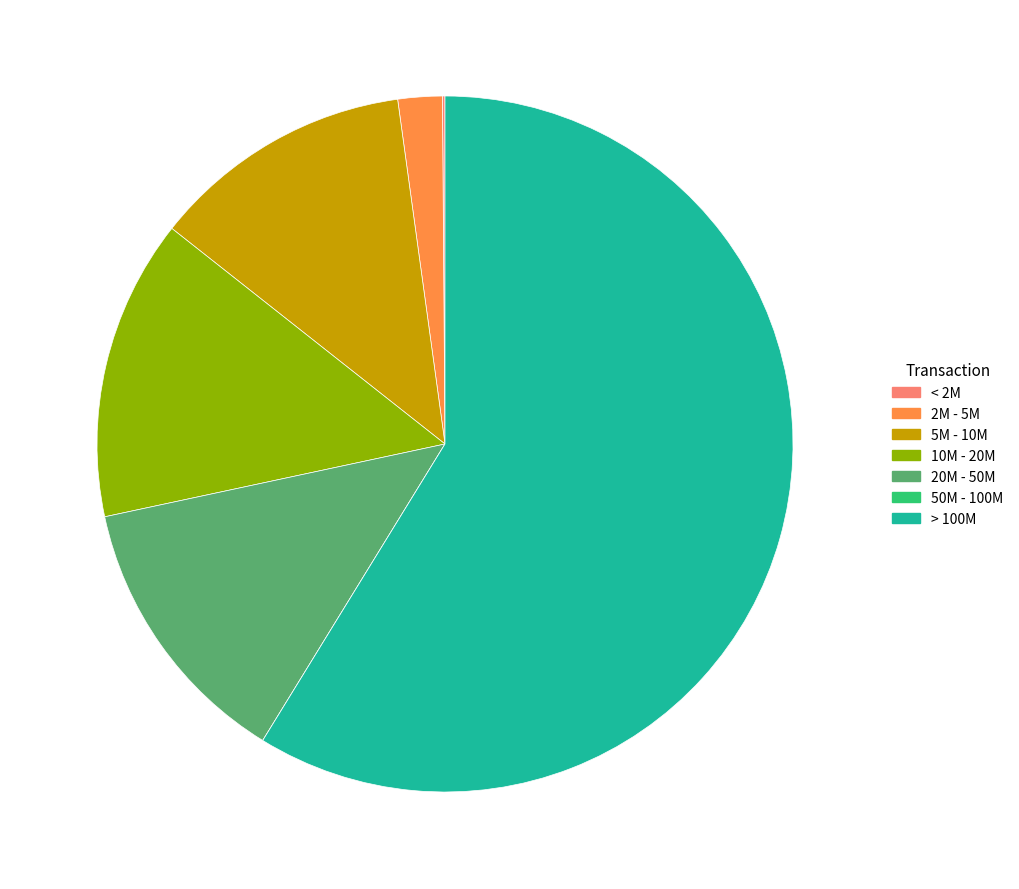

What is the largest slice in the pie chart?

> 100M